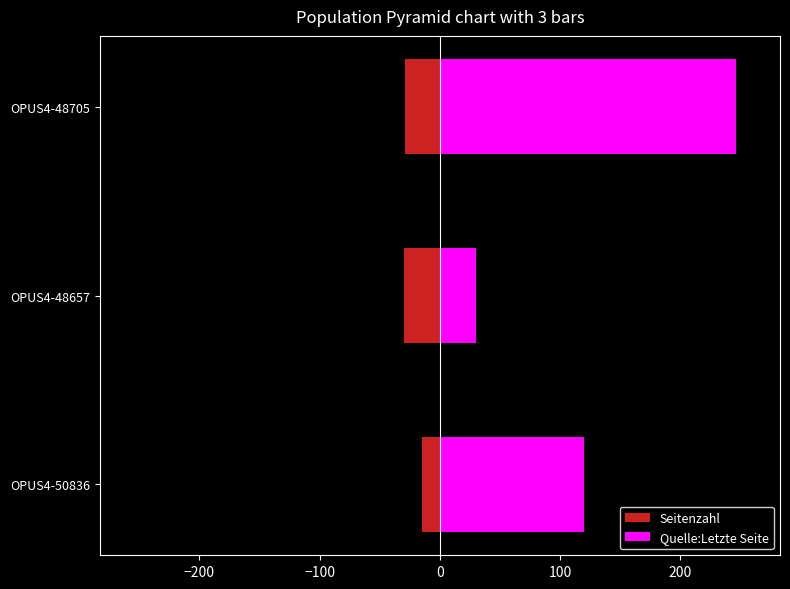

Which series has the largest total across all categories?

Quelle:Letzte Seite